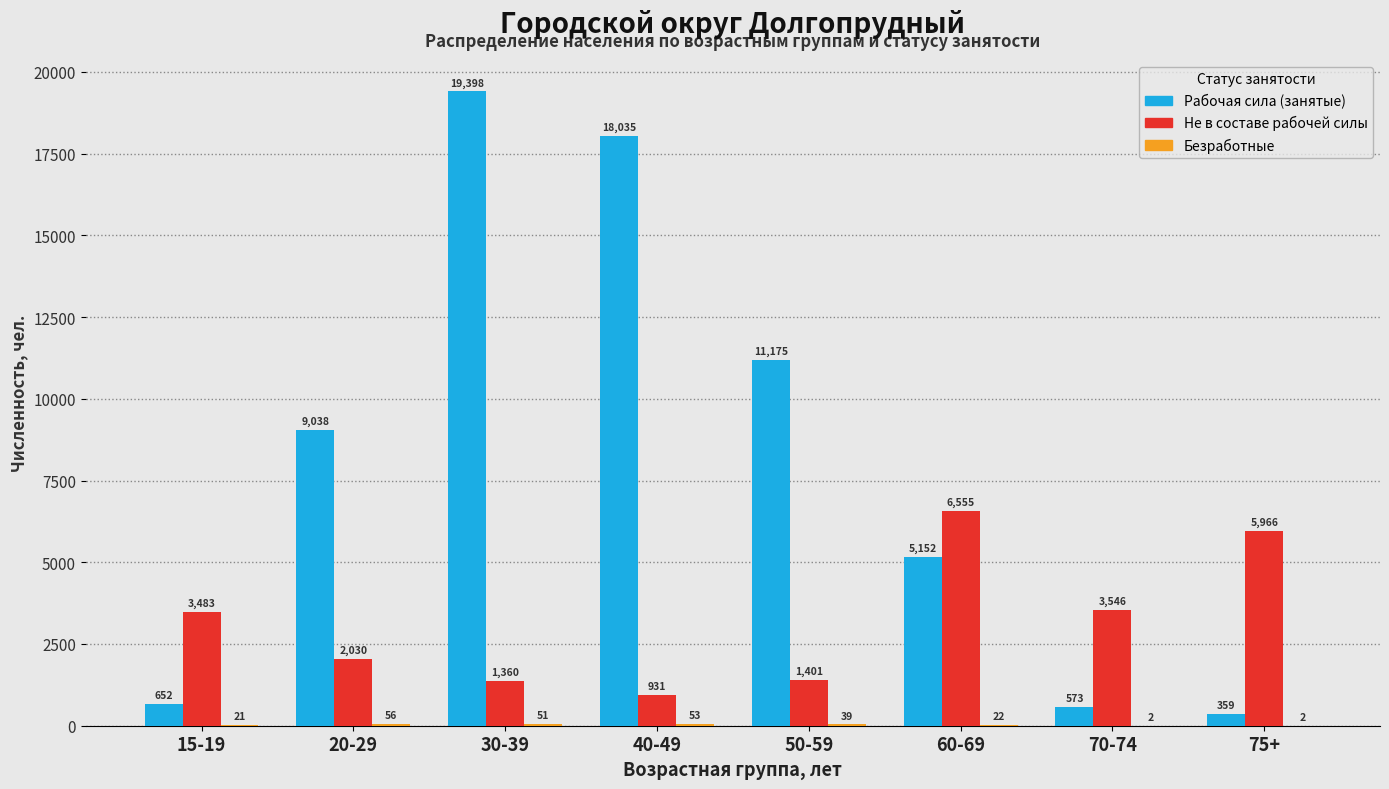

At which category is the sum across all series the highest?

30-39